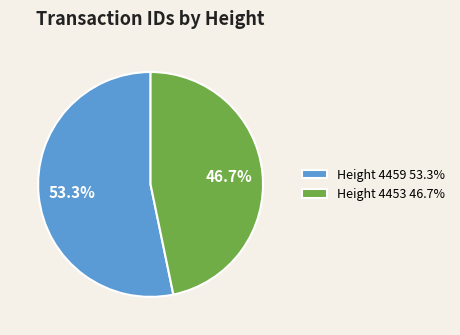

To the nearest percent, what is the difference between the largest and smallest slice percentages?

7%